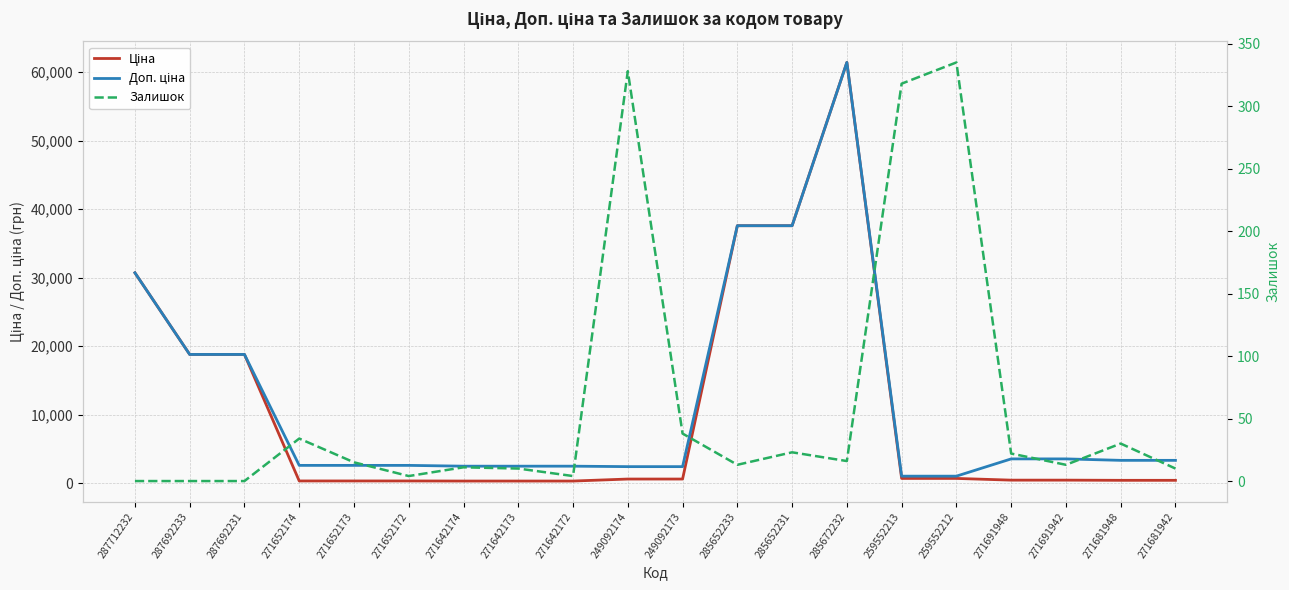

Which series has the widest spread of values?

Ціна